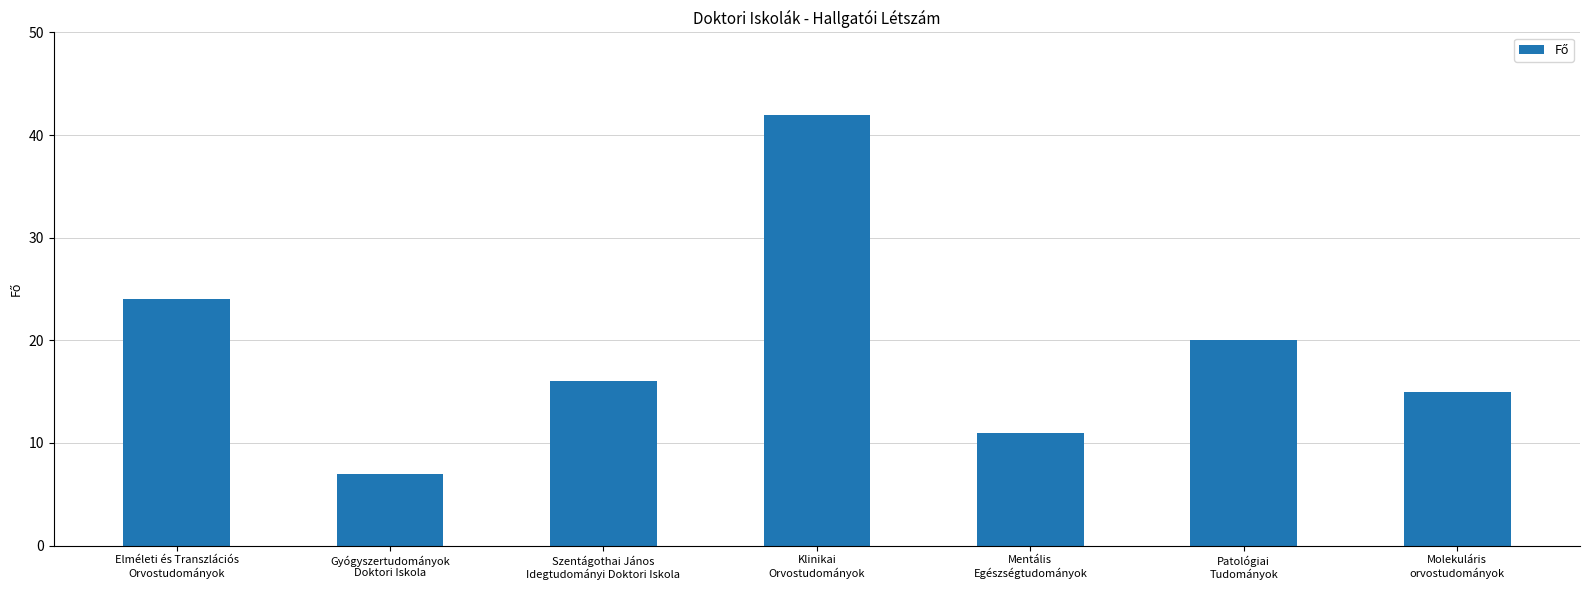

Reading left to right, transcribe all the data shown in this chart.

Elméleti és Transzlációs
Orvostudományok=24	Gyógyszertudományok
Doktori Iskola=7	Szentágothai János
Idegtudományi Doktori Iskola=16	Klinikai
Orvostudományok=42	Mentális
Egészségtudományok=11	Patológiai
Tudományok=20	Molekuláris
orvostudományok=15